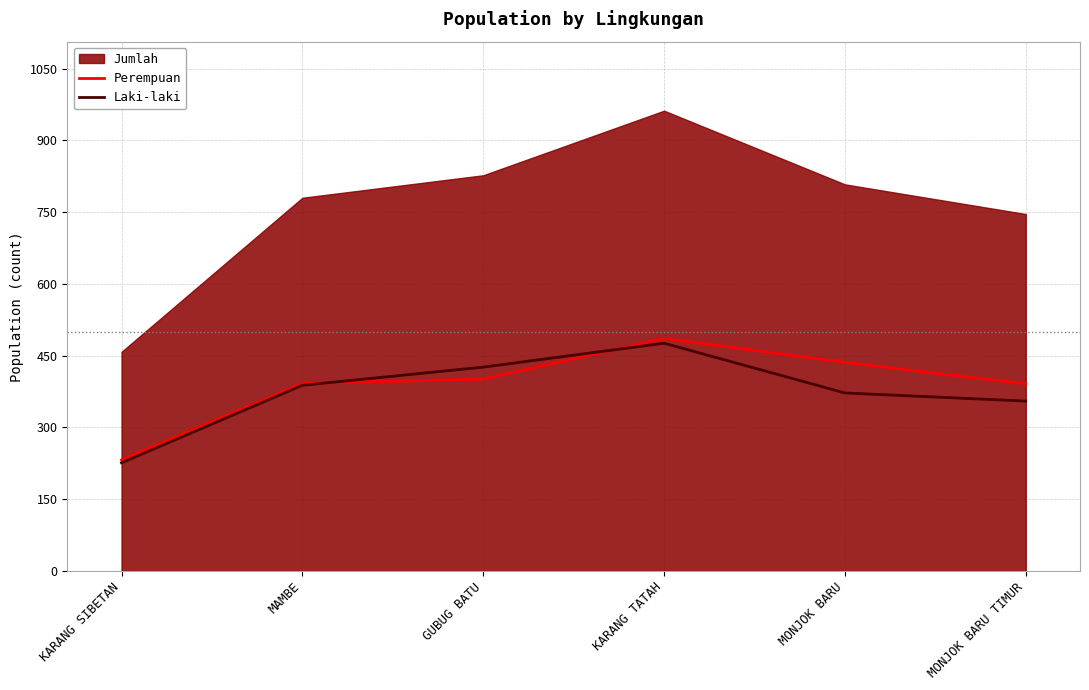

Where do Laki-laki and Perempuan first cross each other?

MAMBE and GUBUG BATU